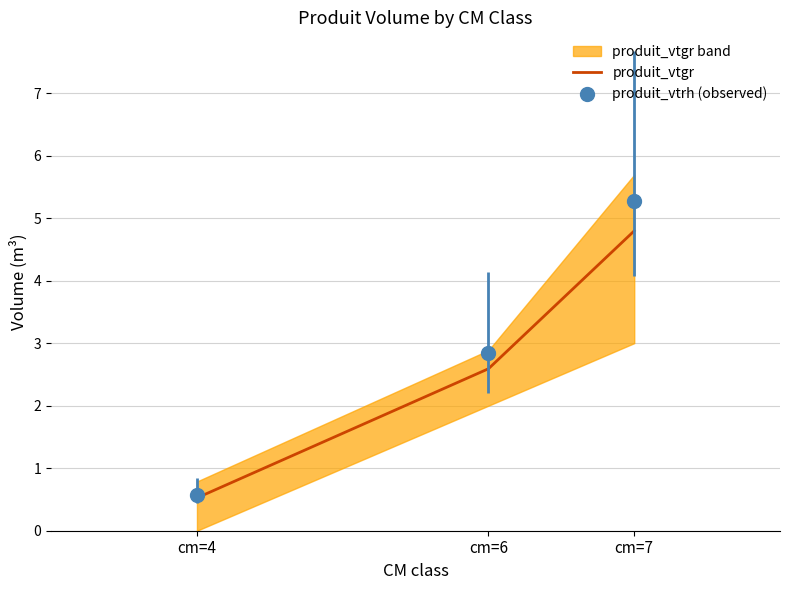

Which has a higher value, cm=6 or cm=4?

cm=6